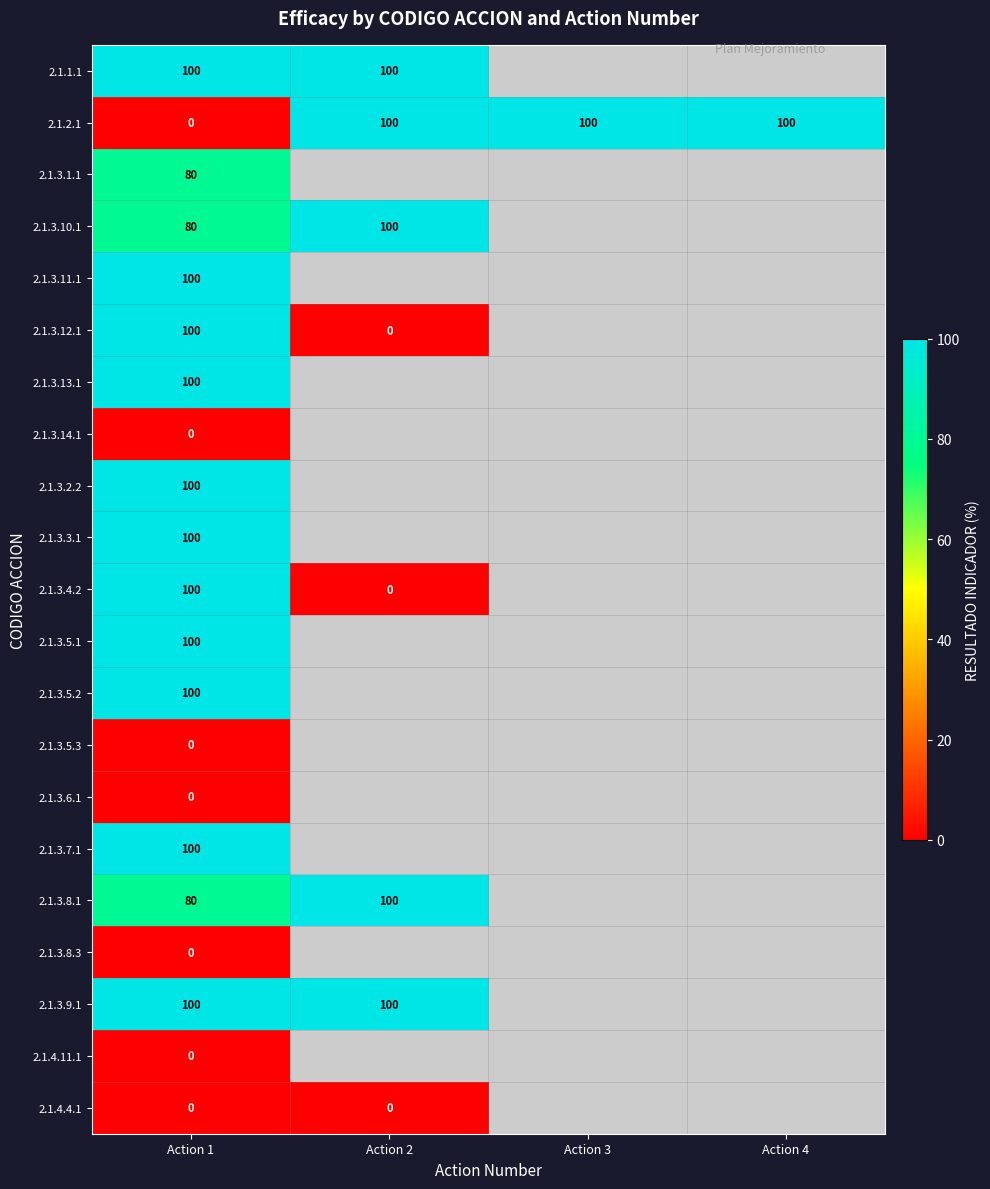

Between Action 2 and Action 4, which is larger?

Action 4